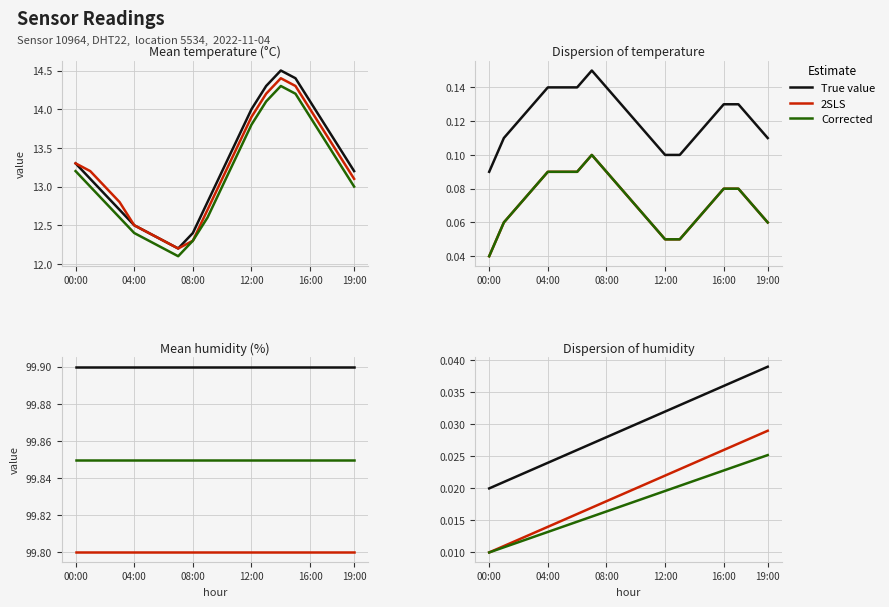

What is the label of the 5th point from the left?

04:00